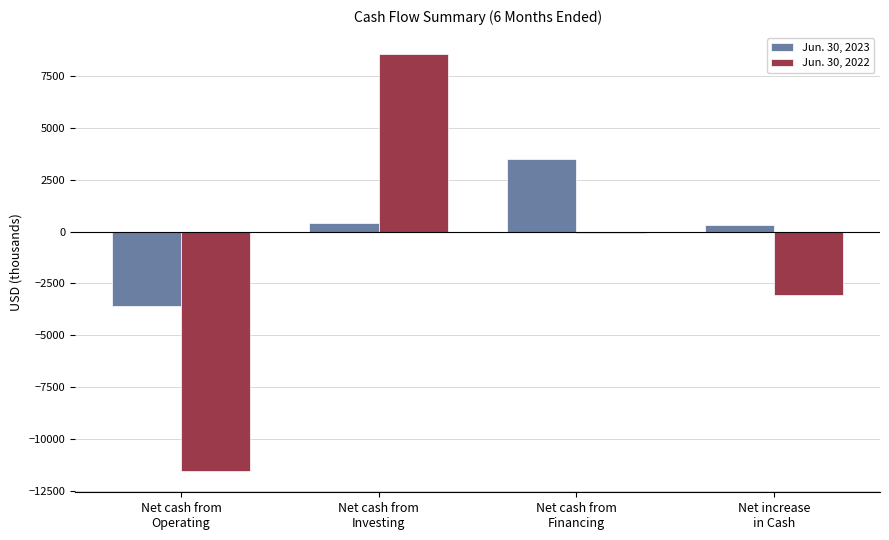

Which series has the largest total across all categories?

Jun. 30, 2023